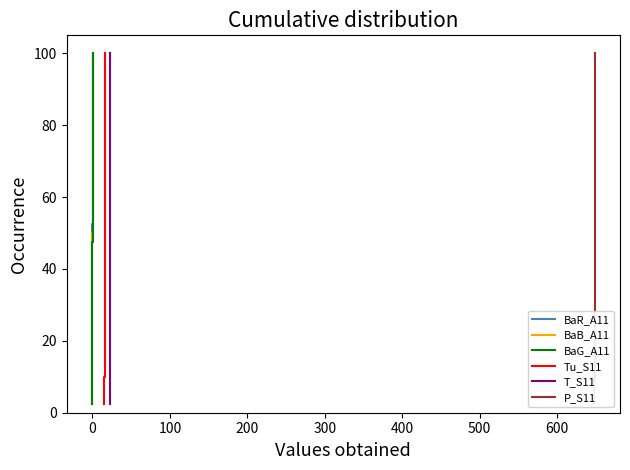

True or false: Tu_S11 and BaG_A11 intersect in this chart.

False